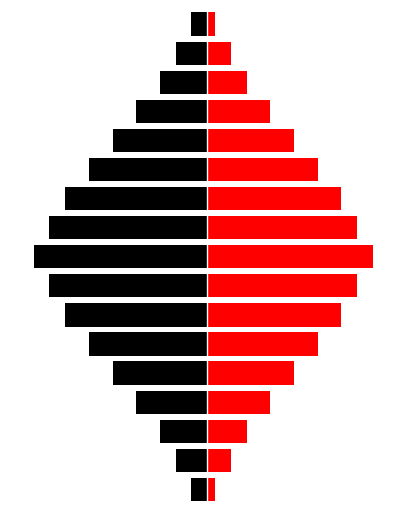

Rank the categories by Red value from highest to lowest.

8, 7, 9, 6, 10, 5, 11, 4, 12, 3, 13, 2, 14, 1, 15, 0, 16